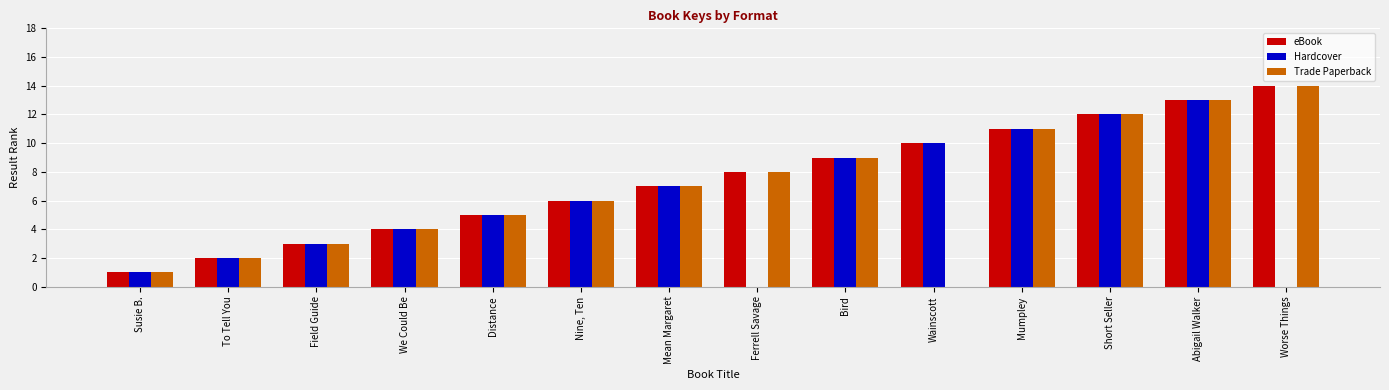

Which label corresponds to the largest value in the chart?

Worse Things